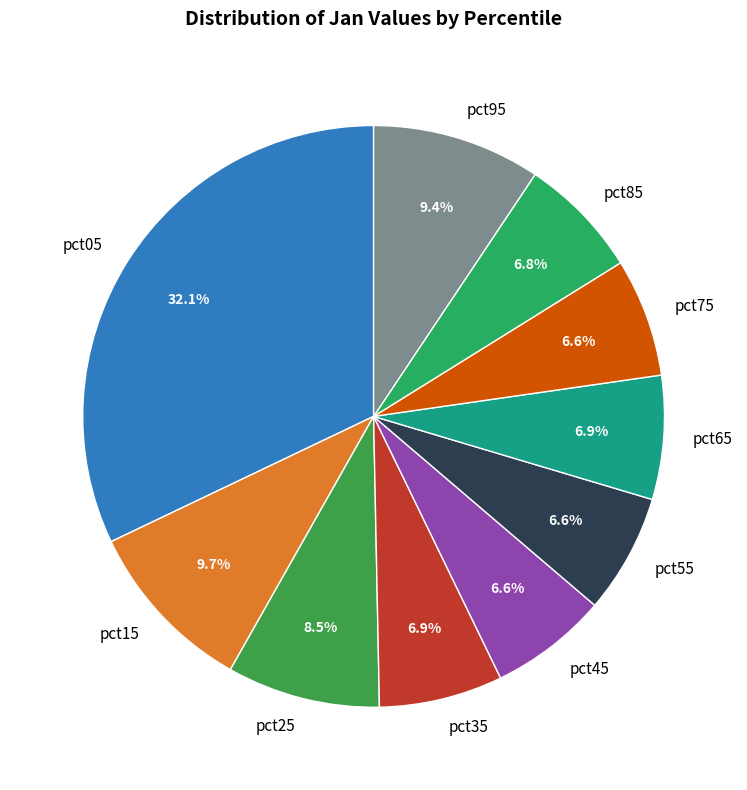

Which category has the biggest portion of the pie?

pct05